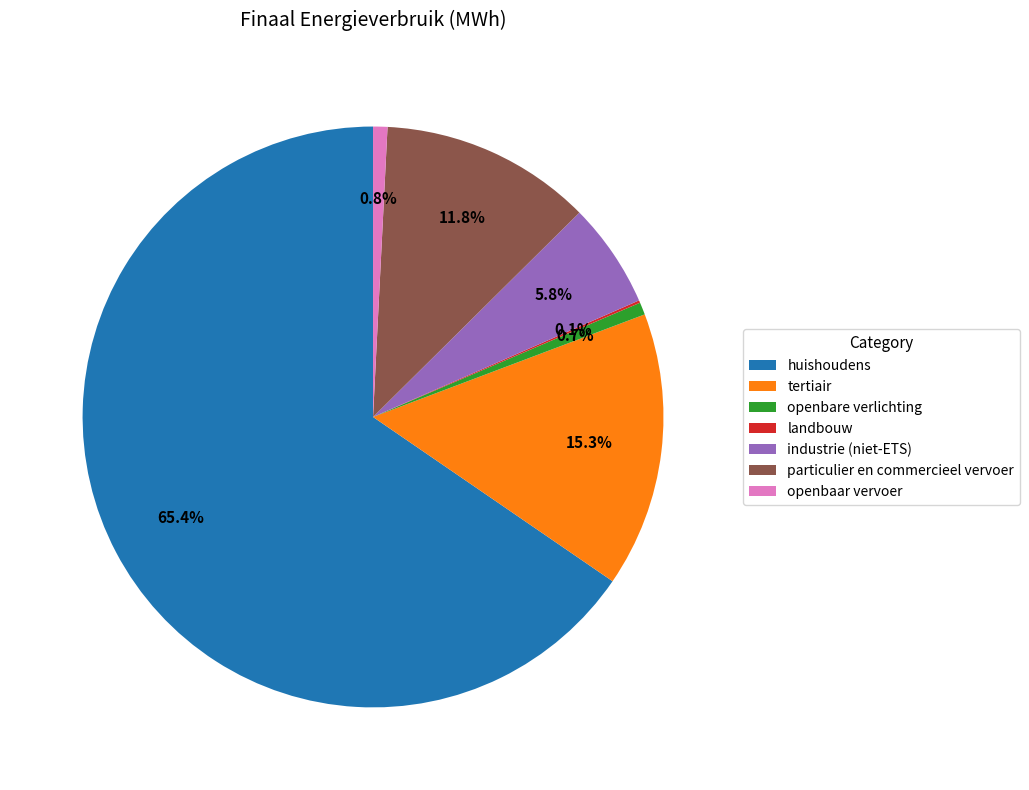

What percentage do tertiair and particulier en commercieel vervoer together represent?

27.1%